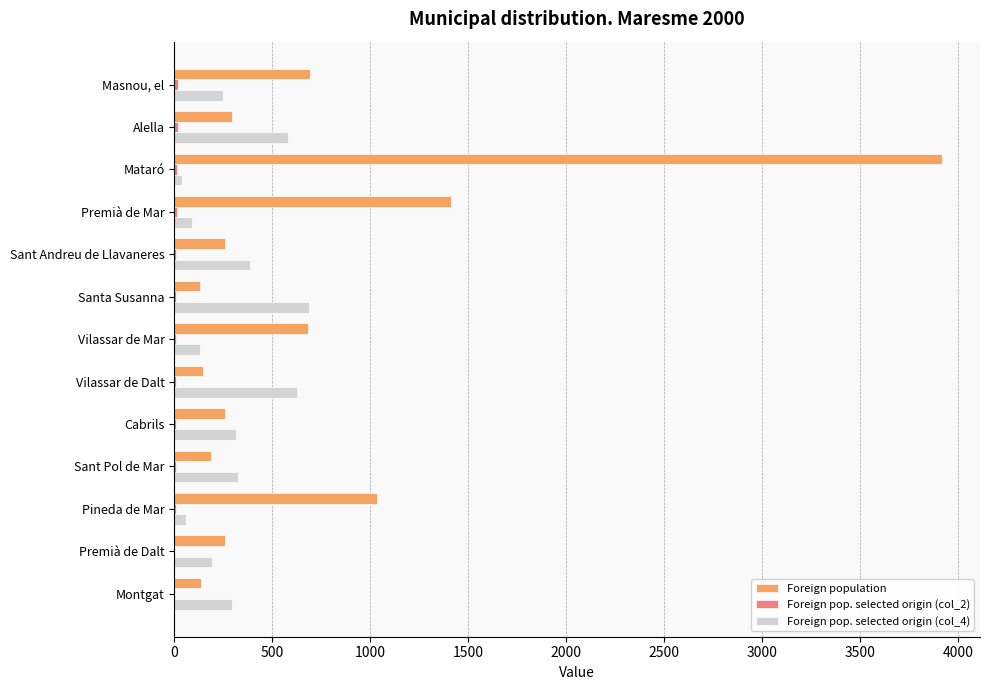

The value of Foreign pop. selected origin (col_4) at Montgat is 294. True or false?

True